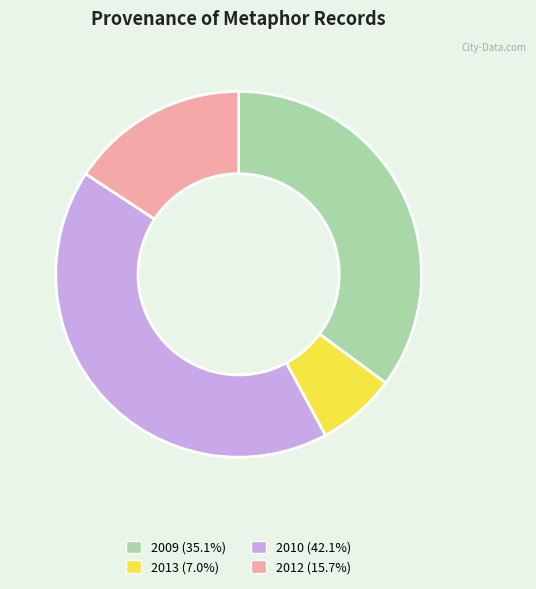

Does any single category account for the majority?

No